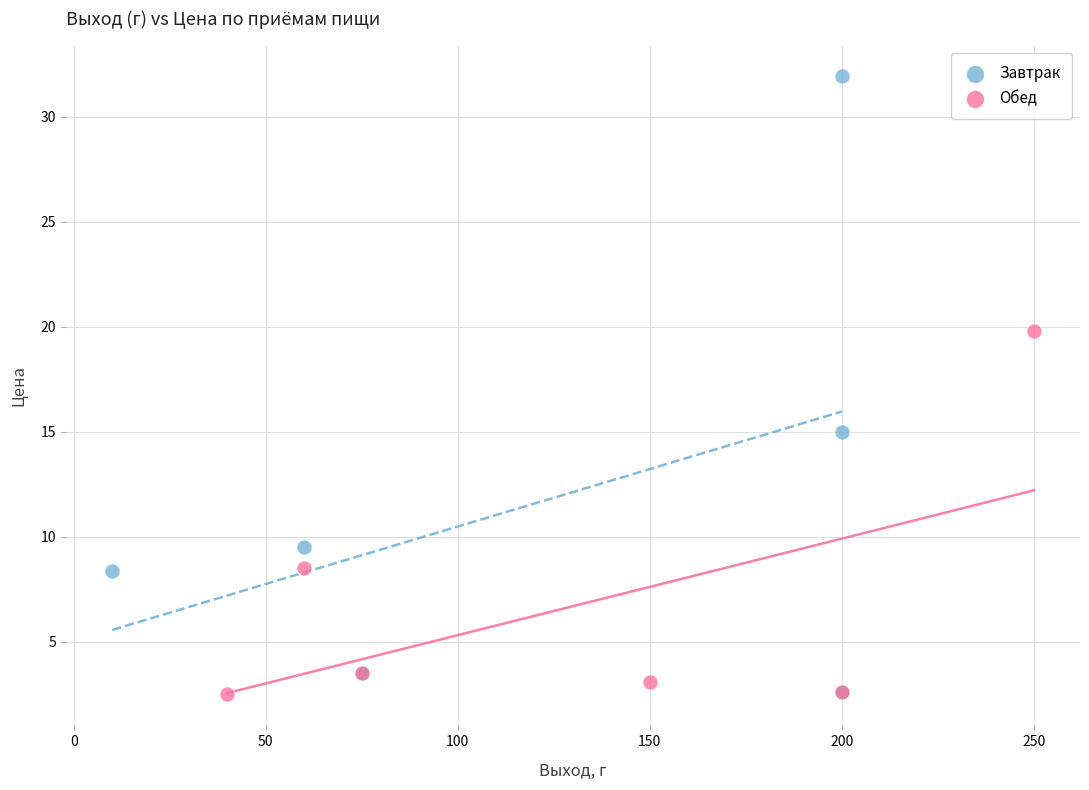

What are all the series names shown in the legend?

Завтрак, Обед